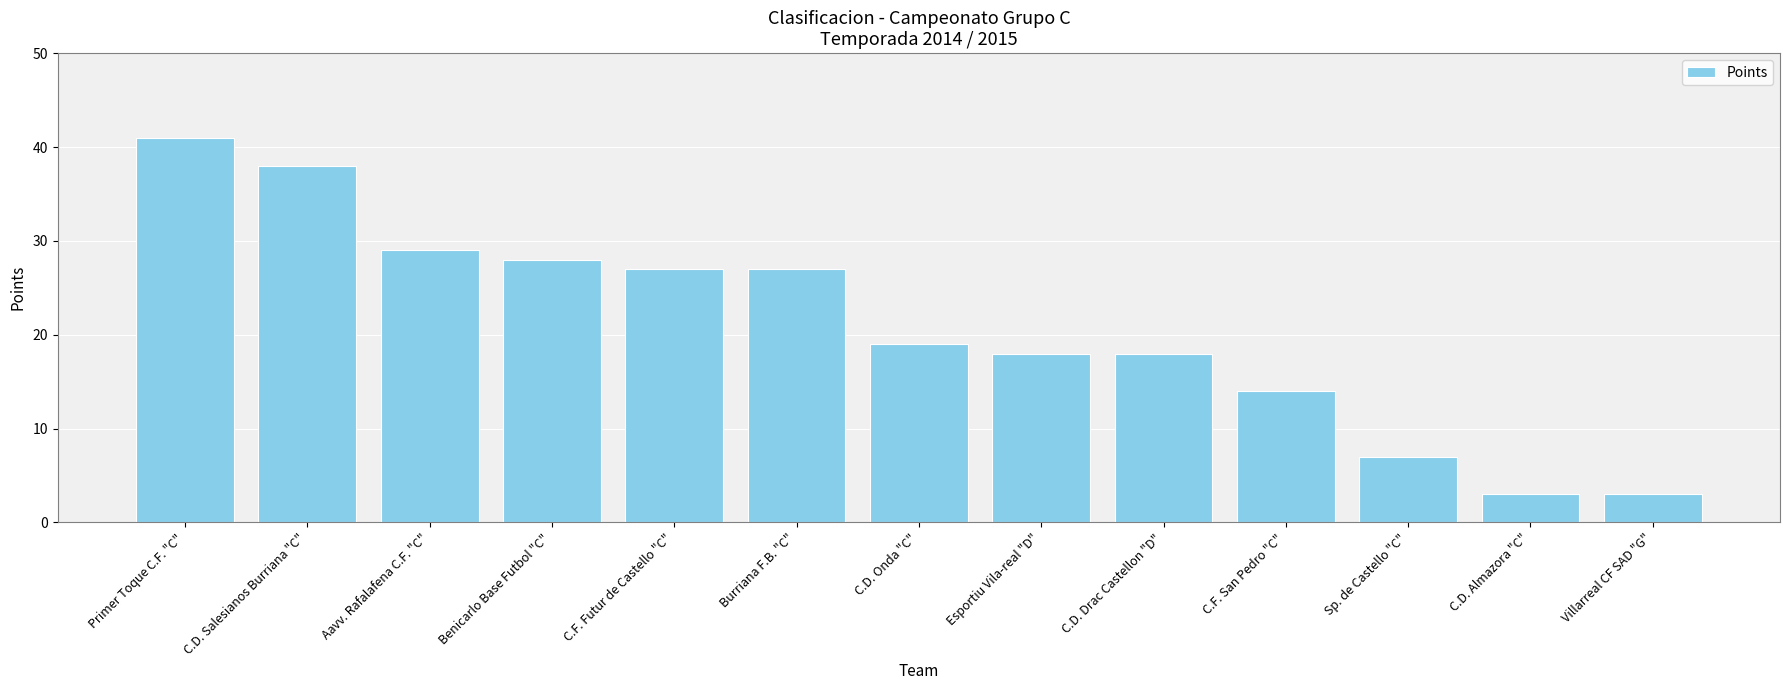

What is the label of the 9th bar from the left?

C.D. Drac Castellon "D"